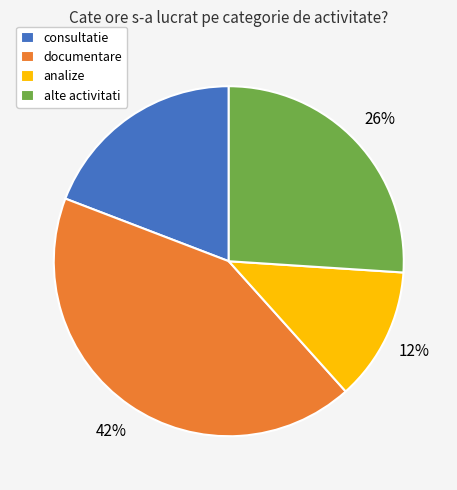

The consultatie slice represents 19% of the pie. True or false?

True